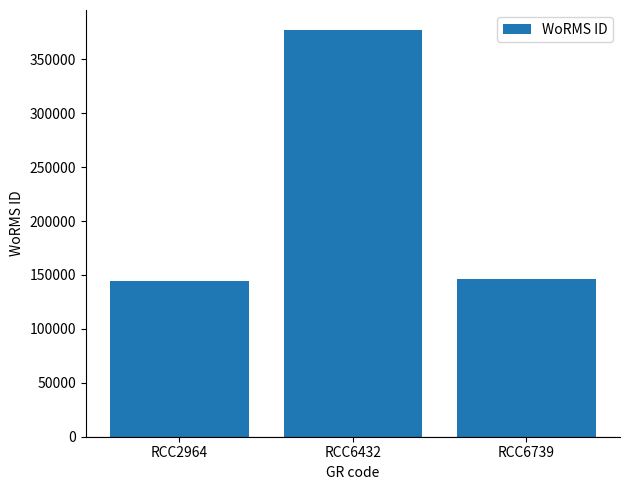

True or false: the data shows 240866 at RCC2964.

False